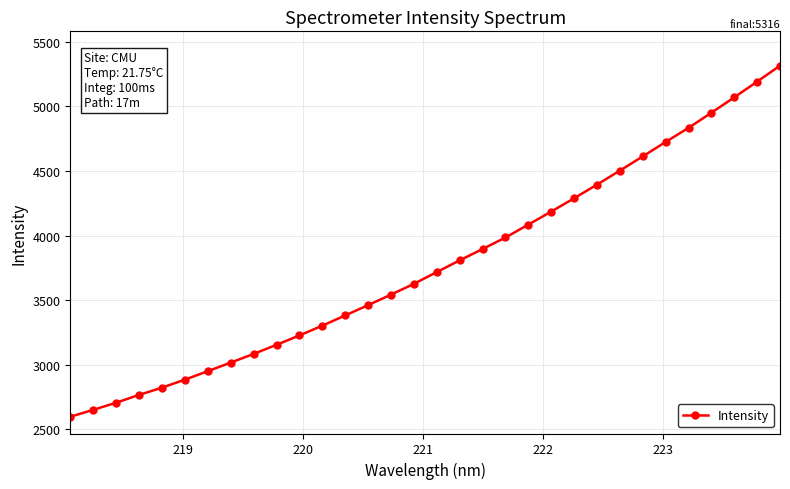

True or false: there are more than 2 points higher than both neighbors.

False